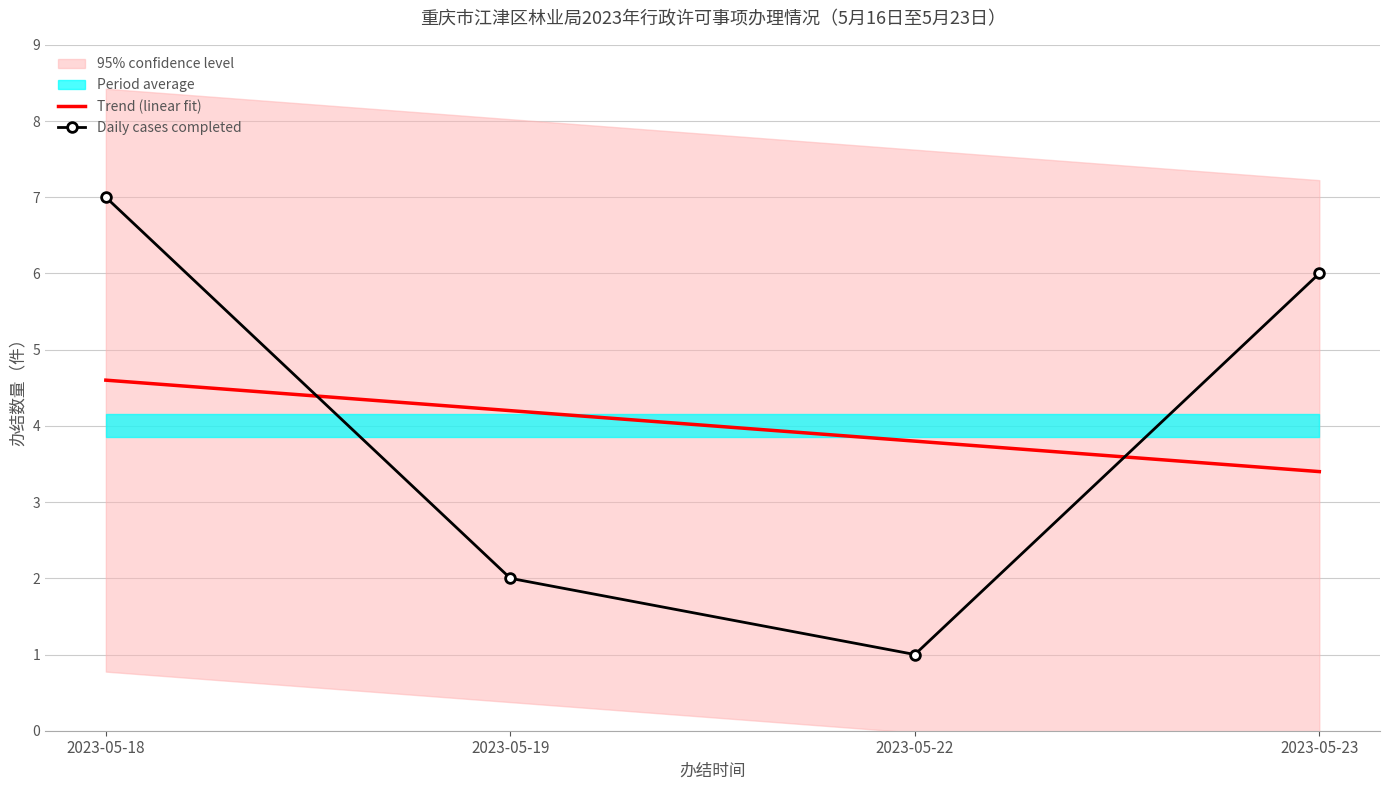

What is the sum of the Trend (linear fit) values at 2023-05-19 and 2023-05-23?

7.6